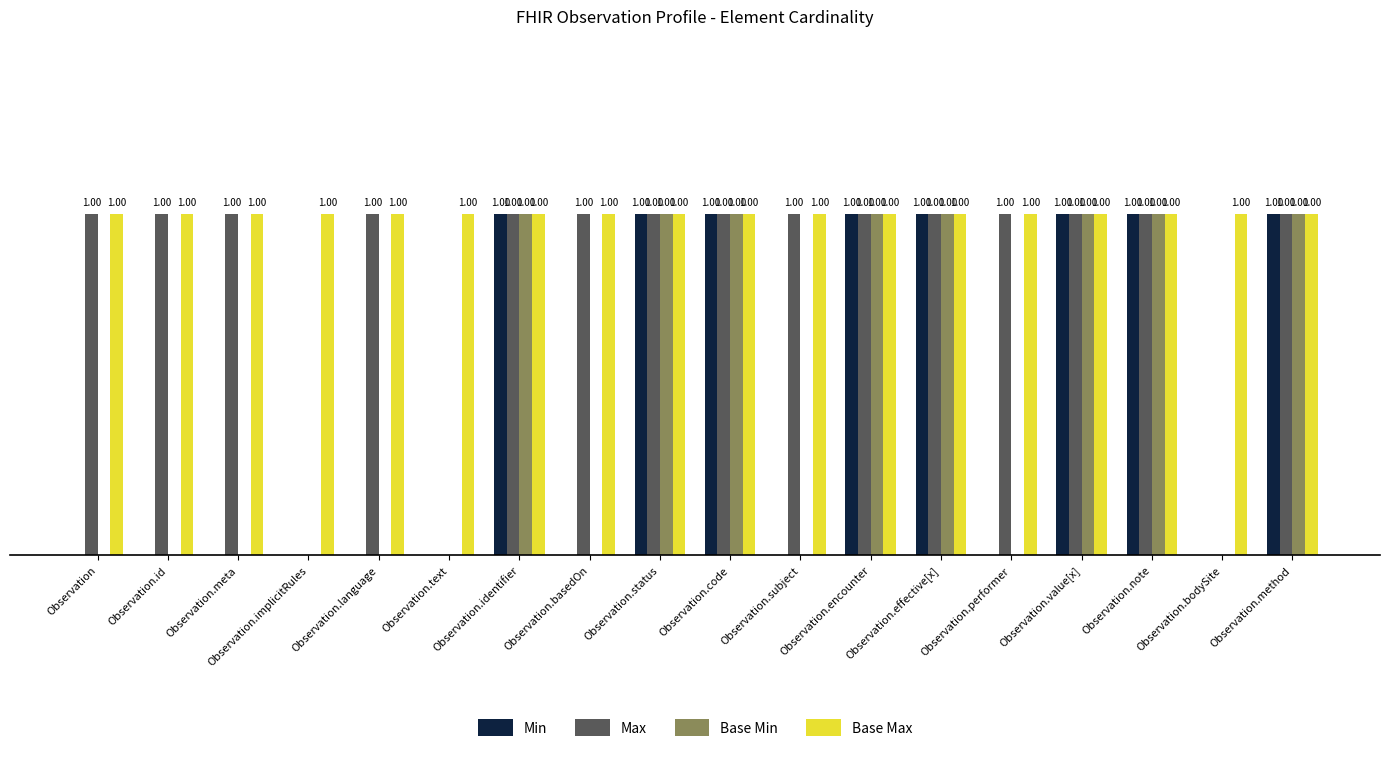

Which series has the largest total across all categories?

Base Max